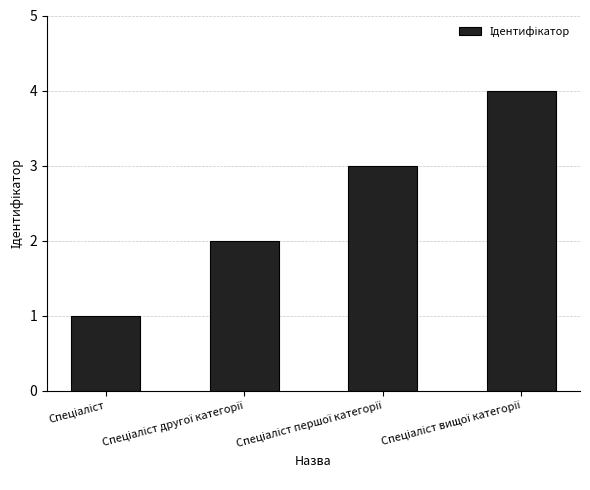

Does the chart contain stacked bars?

No